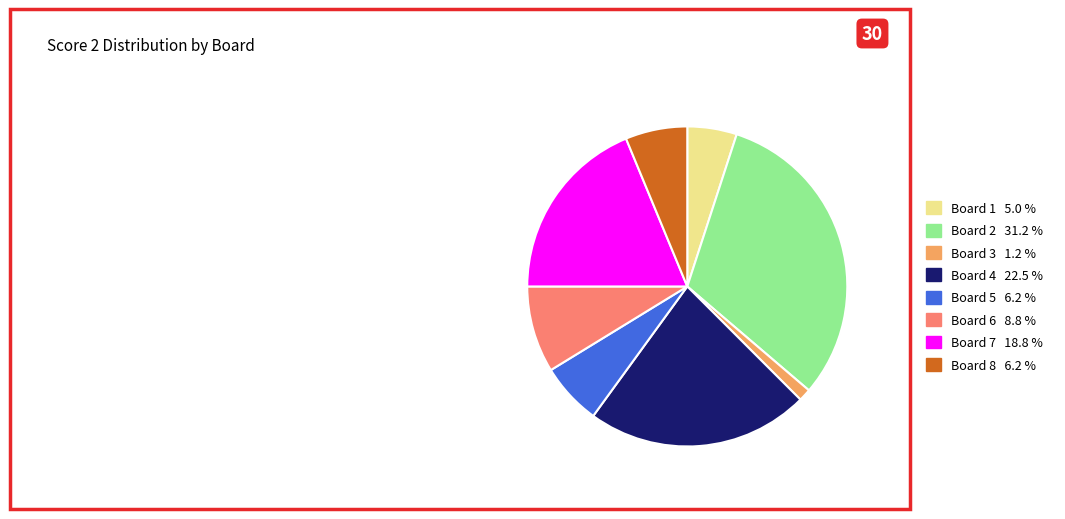

Does any single category account for the majority?

No